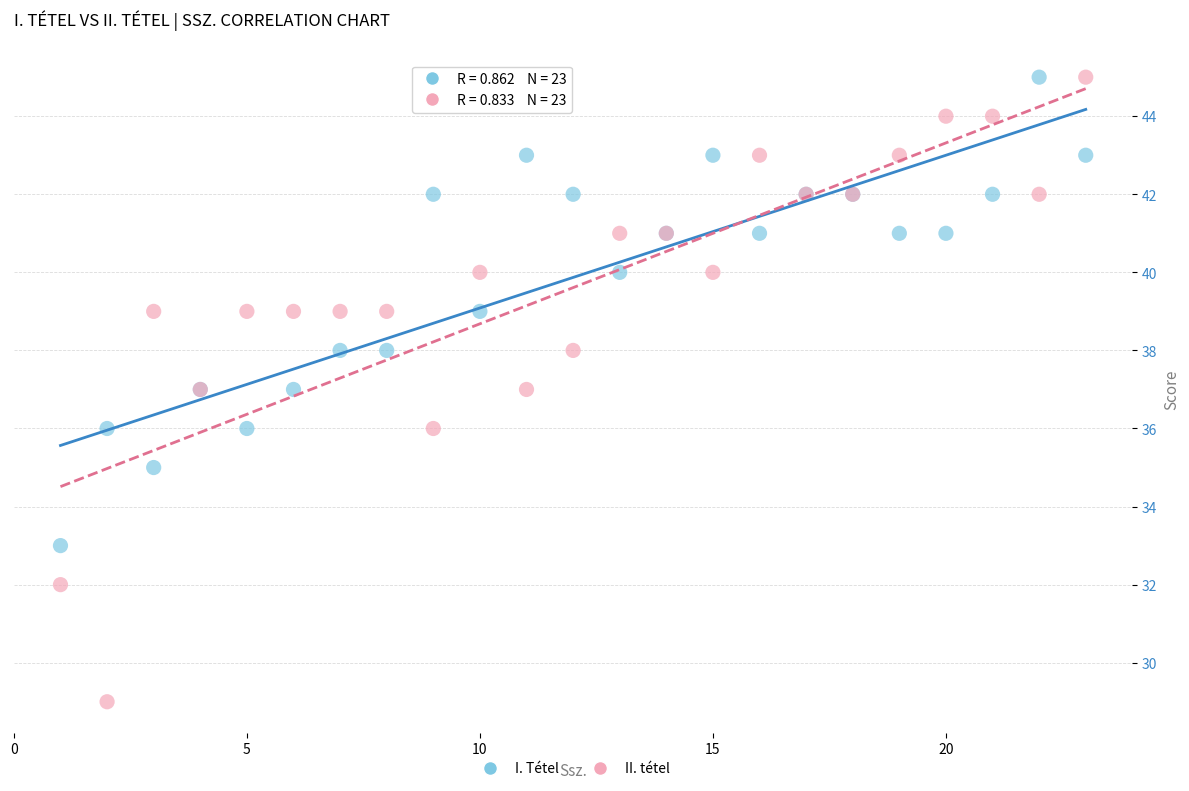

Which series has the widest spread of Y values?

II. tétel